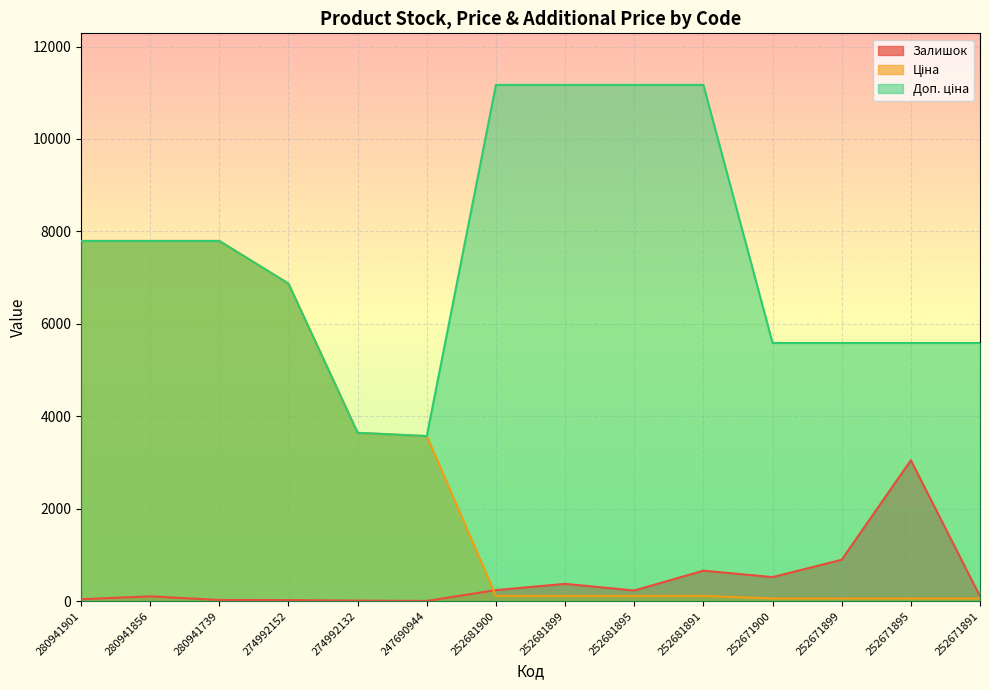

Read the Доп. ціна value at 280941901.

7792.9